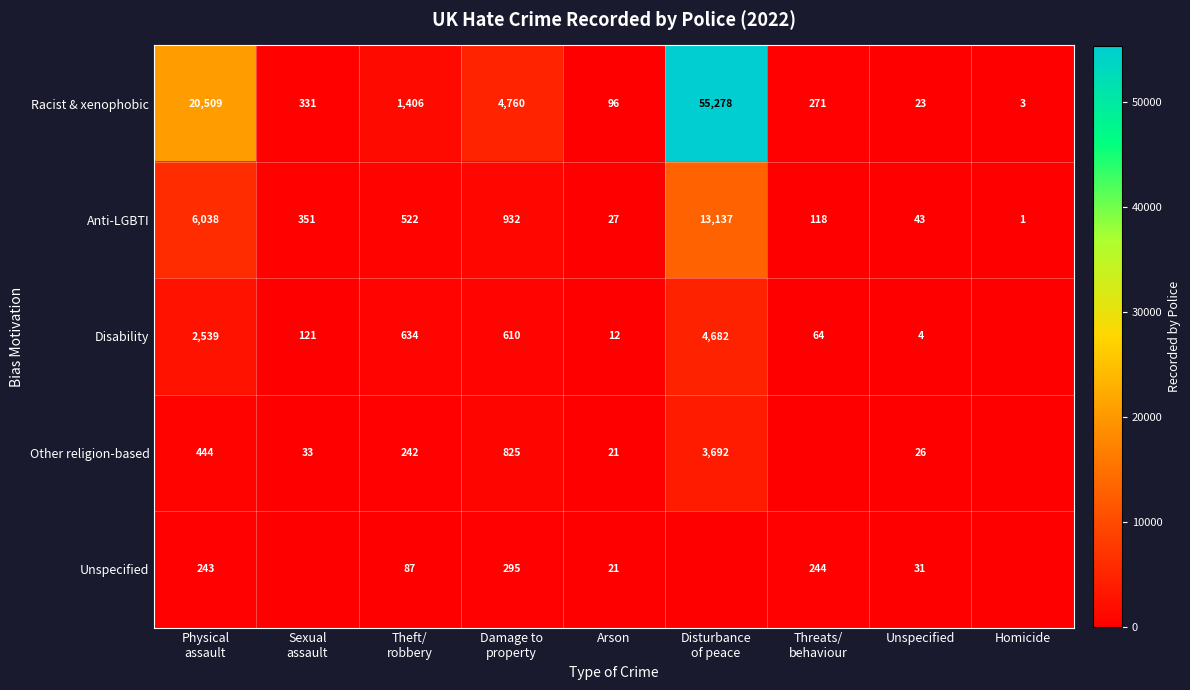

Rank the series at Unspecified from lowest to highest value.

Disability, Racist & xenophobic, Other religion-based, Unspecified, Anti-LGBTI